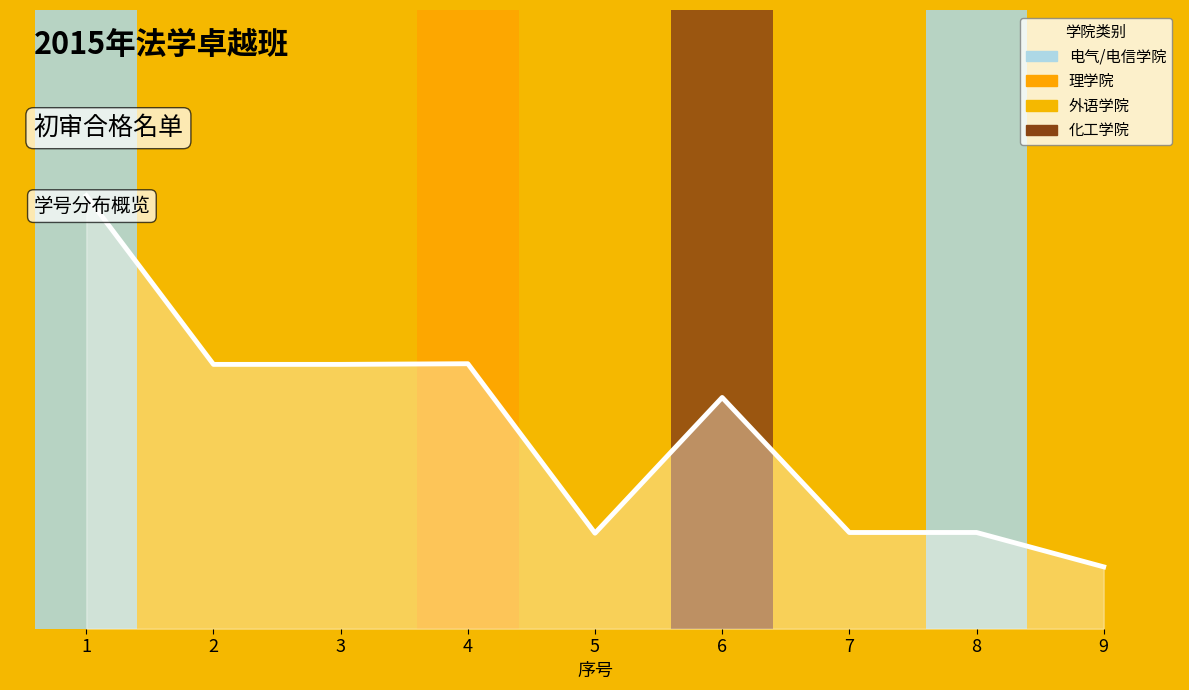

Reading left to right, list all the values displayed in this chart.

1=0.7	2=0.4	3=0.4	4=0.4	5=0.2	6=0.4	7=0.2	8=0.2	9=0.1